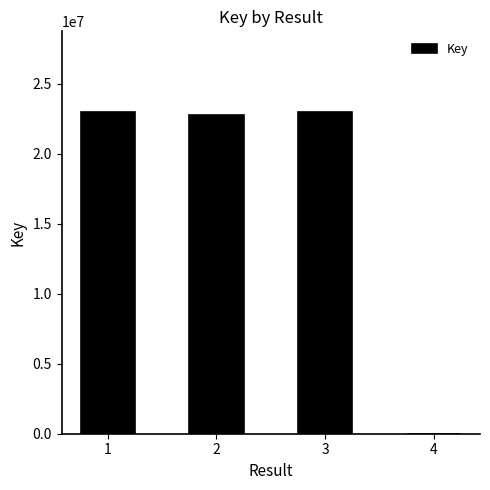

What is the greatest value displayed?

22994446